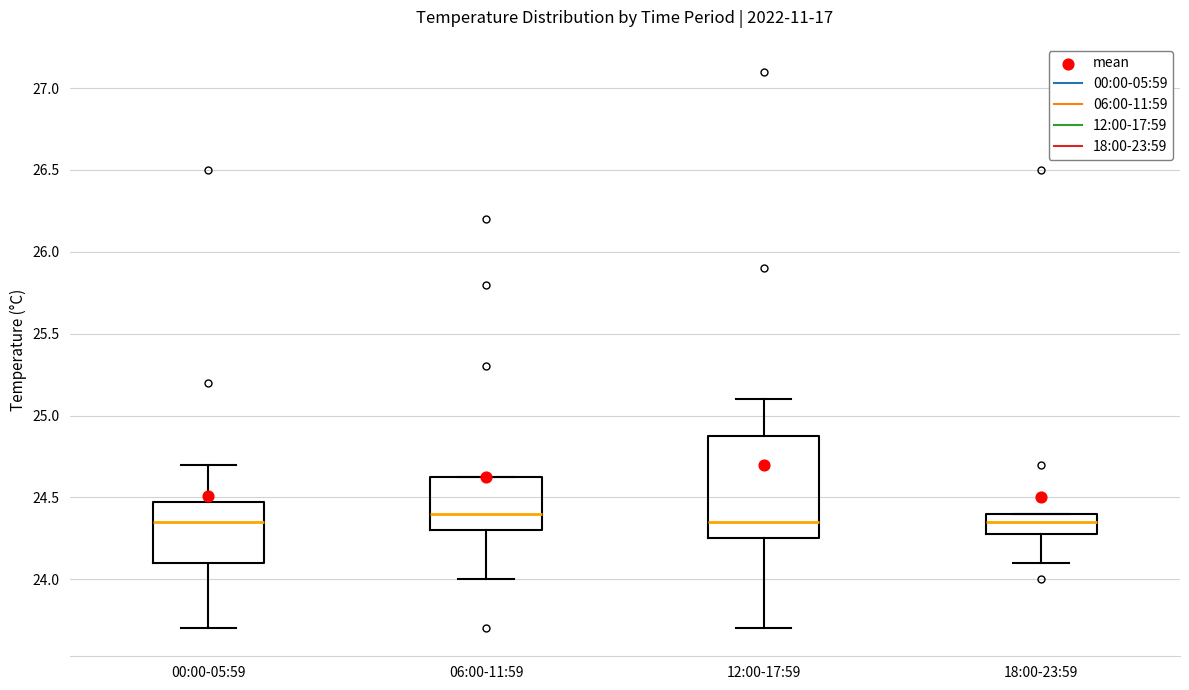

Where does the upper whisker of the box for 12:00-17:59 end on the y-axis? The values are not printed on the chart, so give them approximately, as read against the axis.

25.10